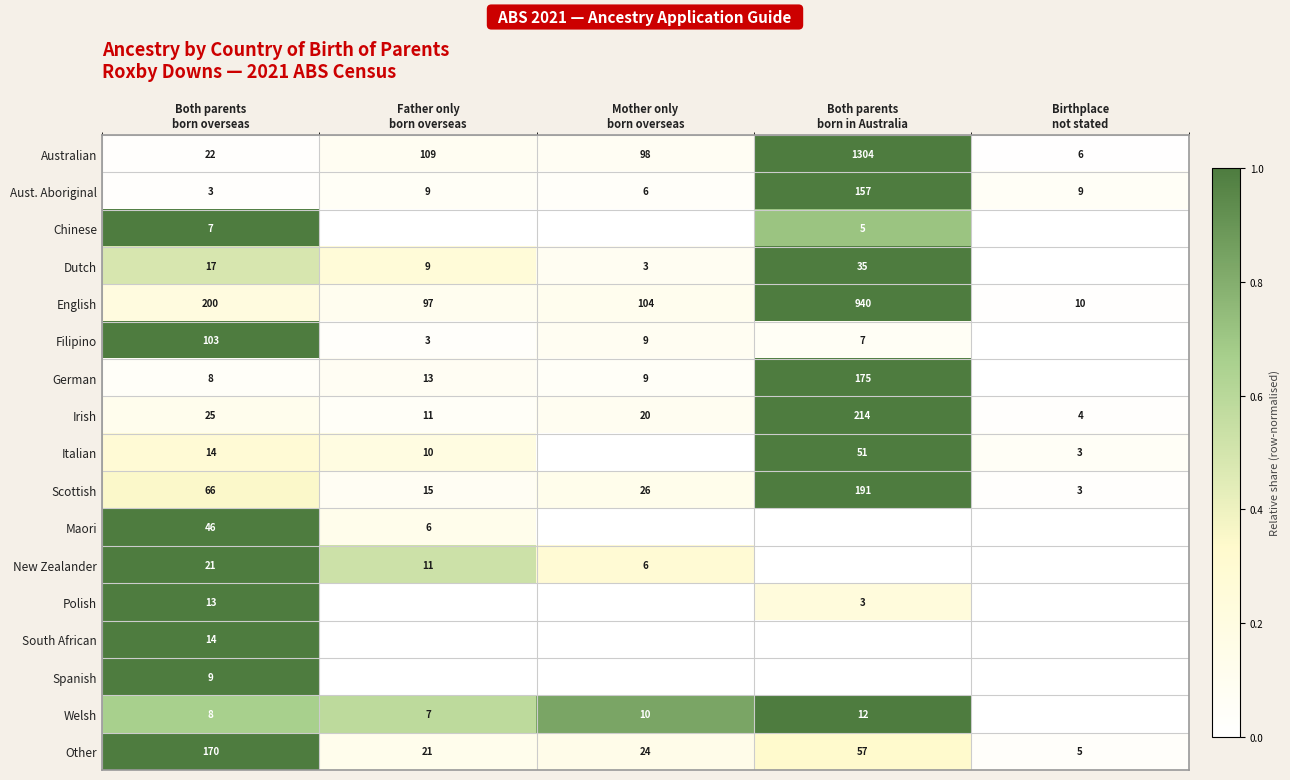

What is the difference between the maximum and minimum values in the English series?

930